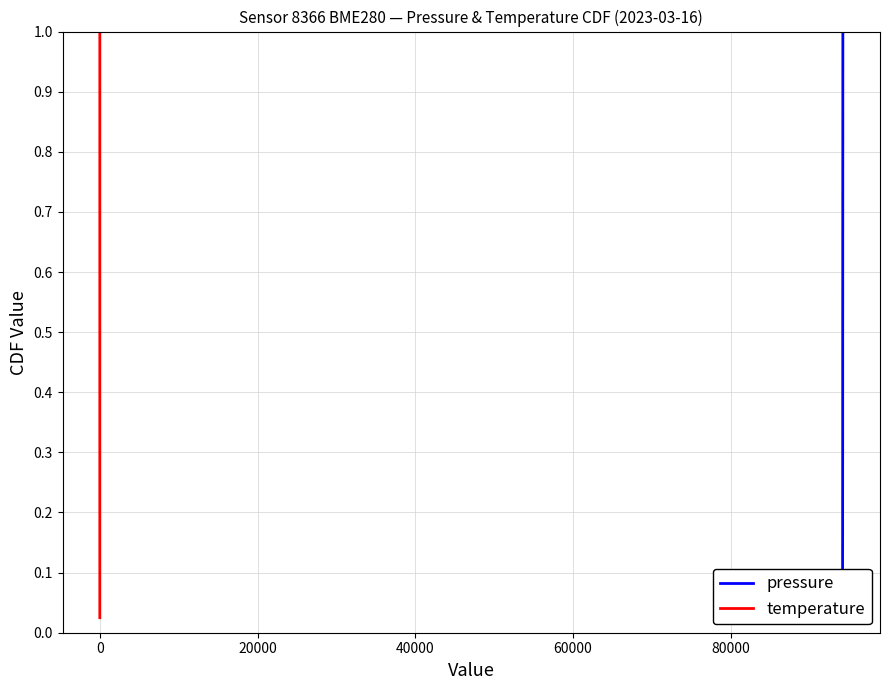

The temperature series shows 1.5 at 37. True or false?

False